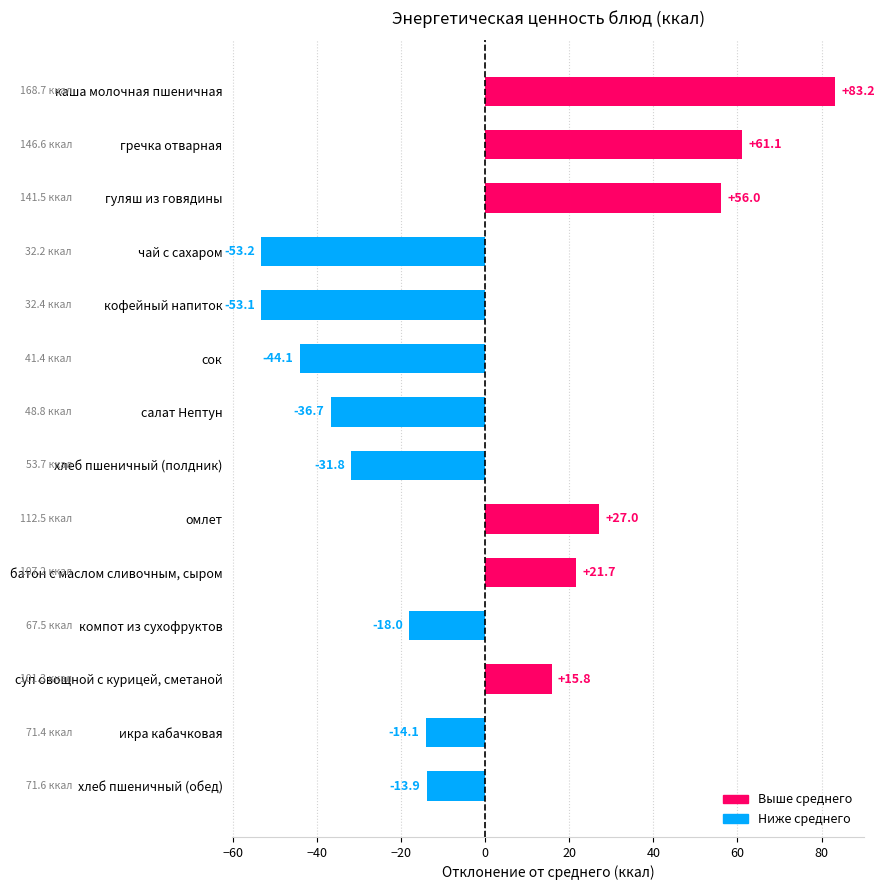

Rank the categories by value from highest to lowest.

каша молочная пшеничная, гречка отварная, гуляш из говядины, омлет, батон с маслом сливочным, сыром, суп овощной с курицей, сметаной, хлеб пшеничный (обед), икра кабачковая, компот из сухофруктов, хлеб пшеничный (полдник), салат Нептун, сок, кофейный напиток, чай с сахаром